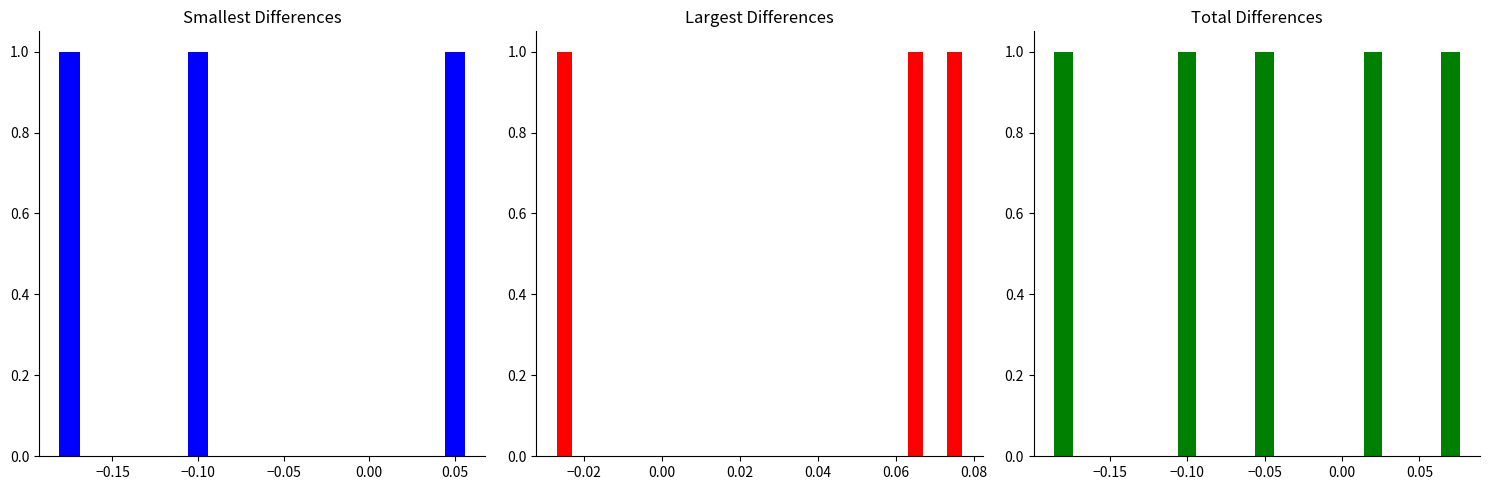

How many categories are shown in the chart?

3